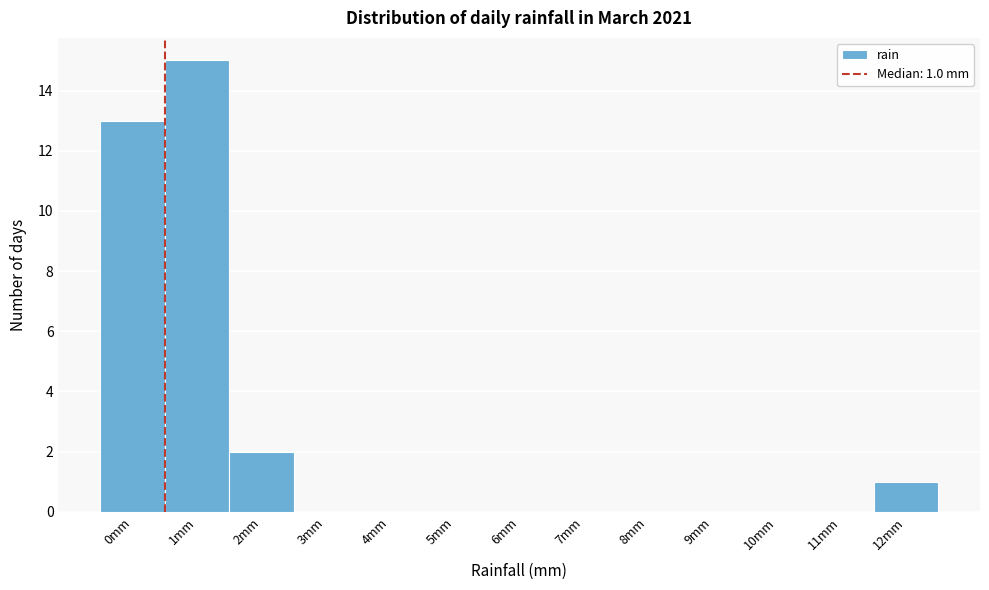

Reading left to right, extract all data points from this chart.

0mm=13	1mm=15	2mm=2	3mm=0	4mm=0	5mm=0	6mm=0	7mm=0	8mm=0	9mm=0	10mm=0	11mm=0	12mm=1